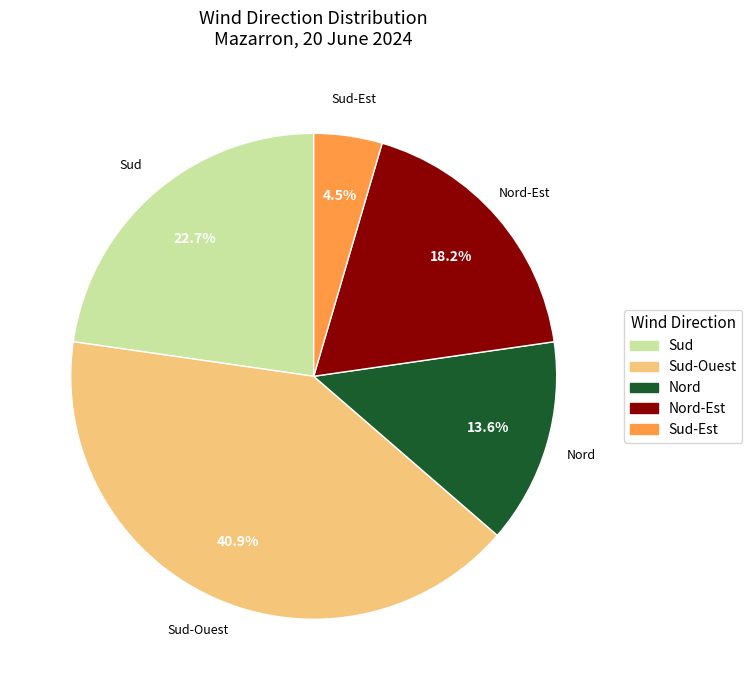

Count the number of slices in the pie.

5